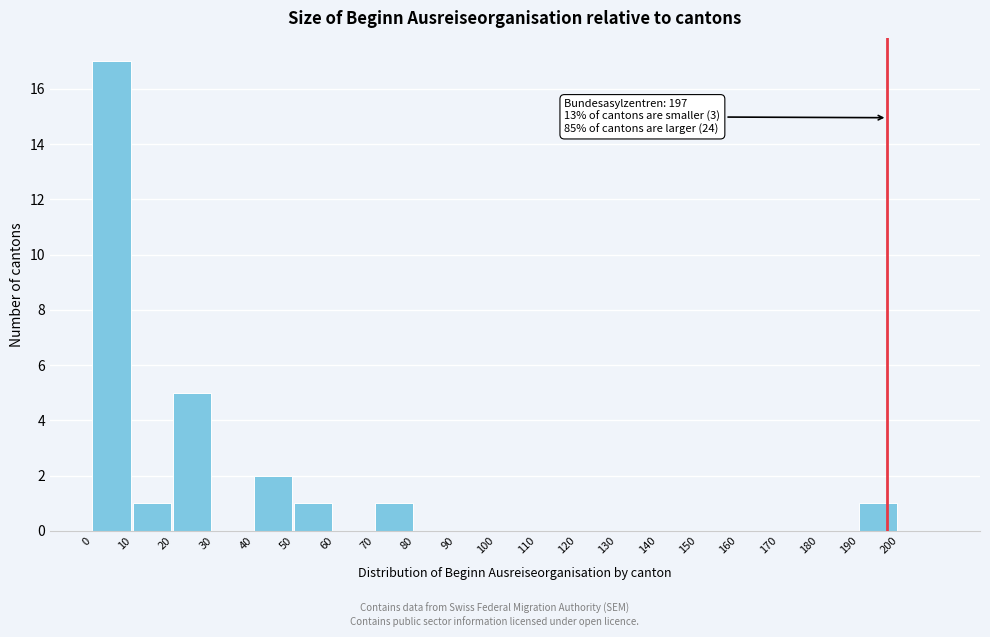

Which range on the x-axis has the tallest bar?

0 to 10